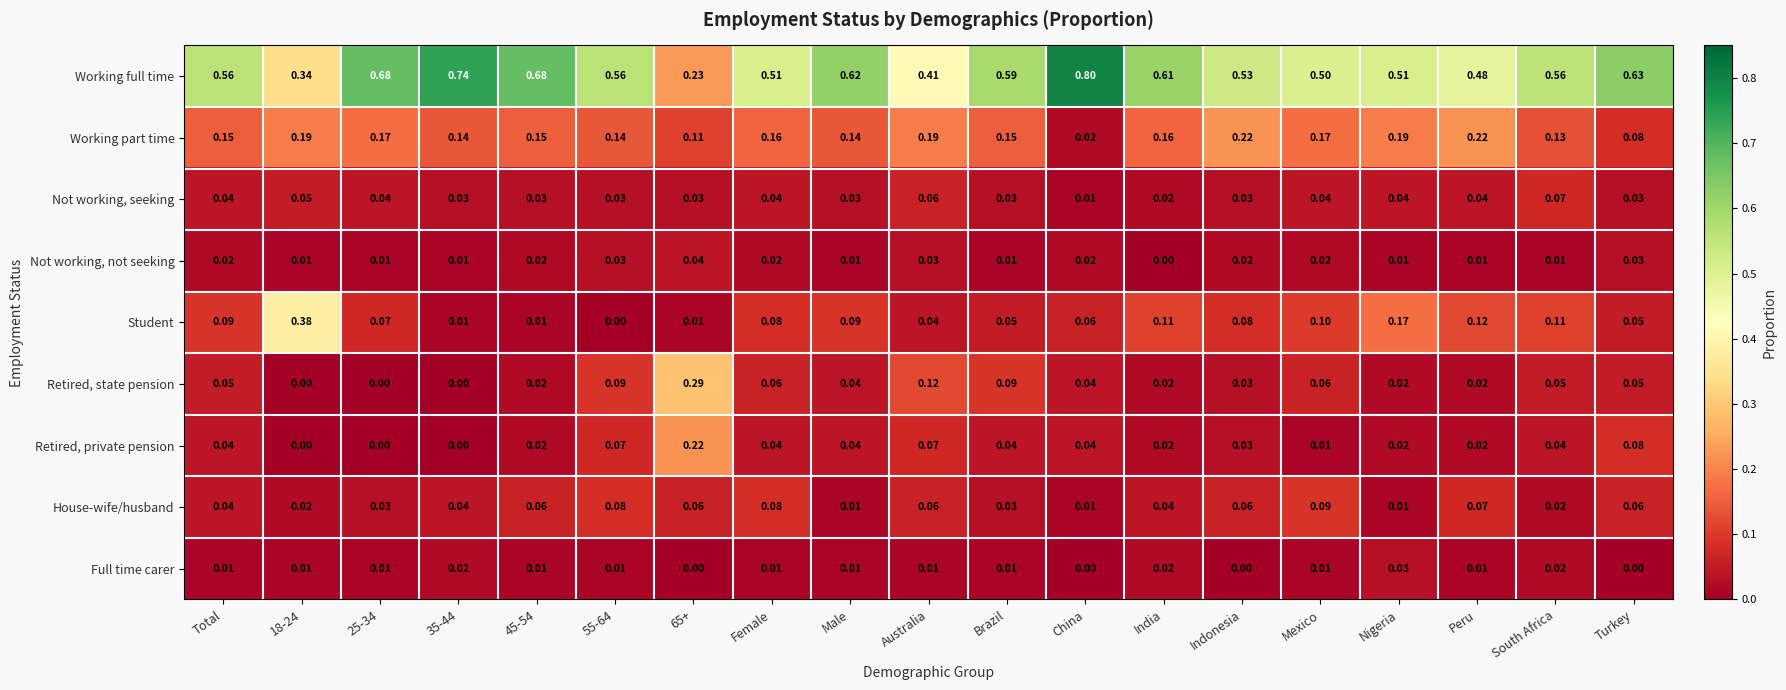

At which label does Full time carer reach its peak?

Nigeria